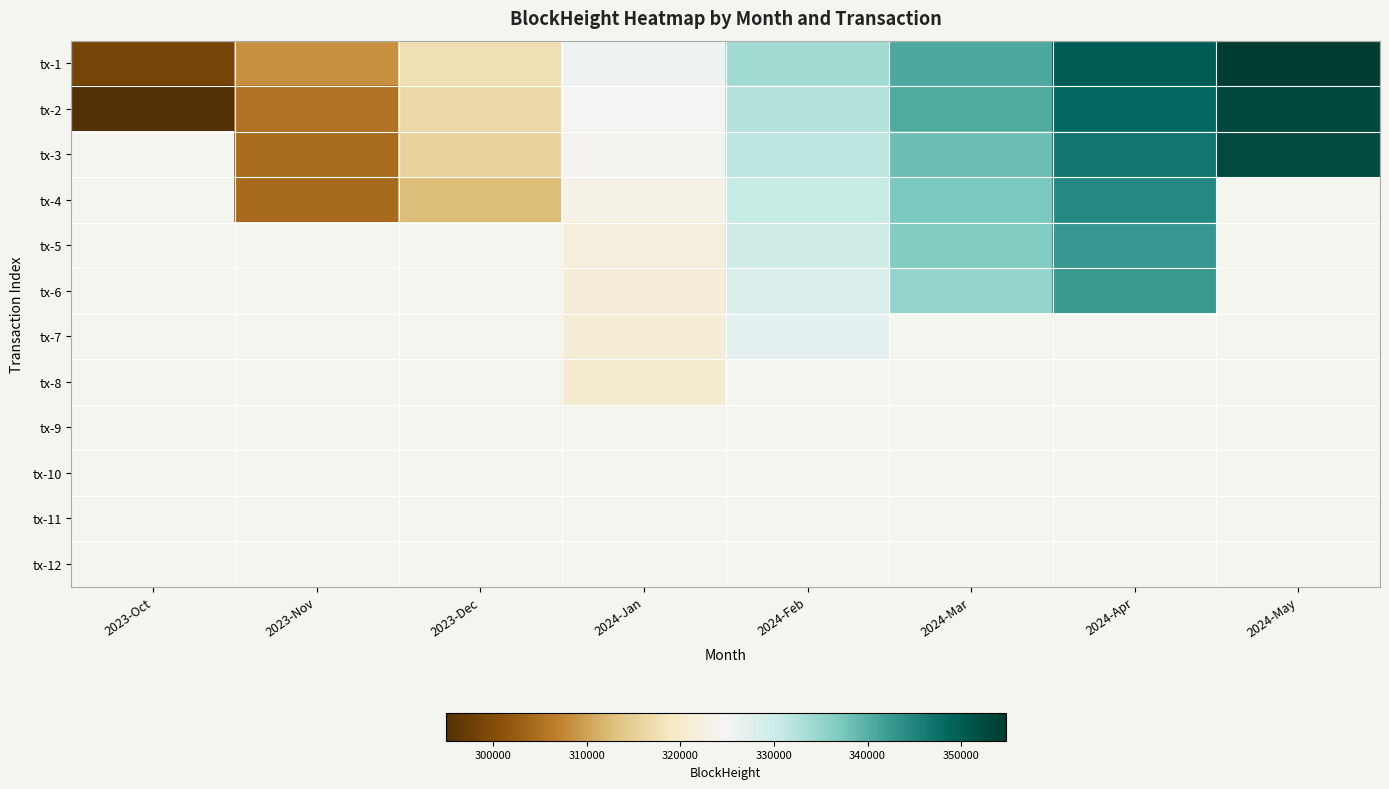

Which series changed the most between 2023-Nov and 2024-Mar?

tx-2